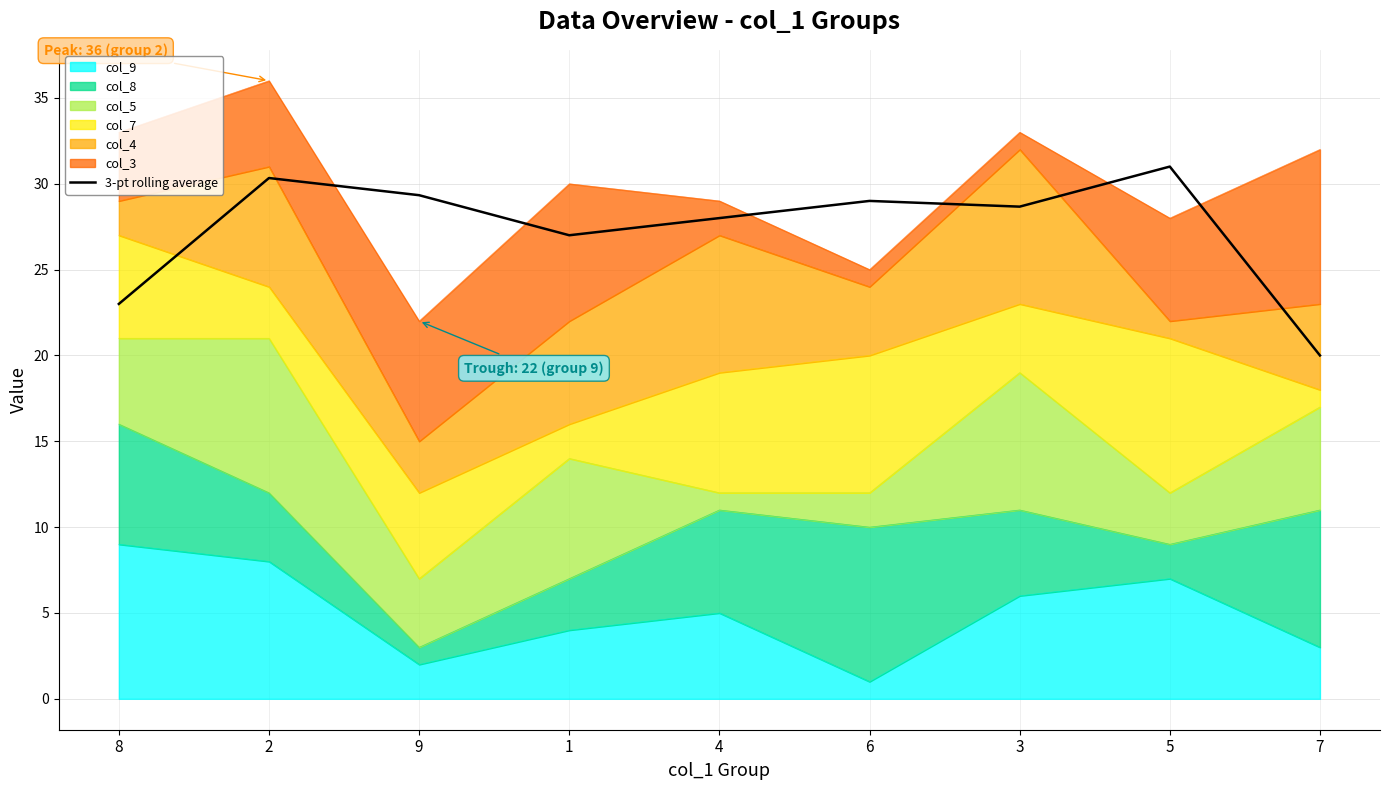

What is the difference between the maximum and minimum values?

11.0